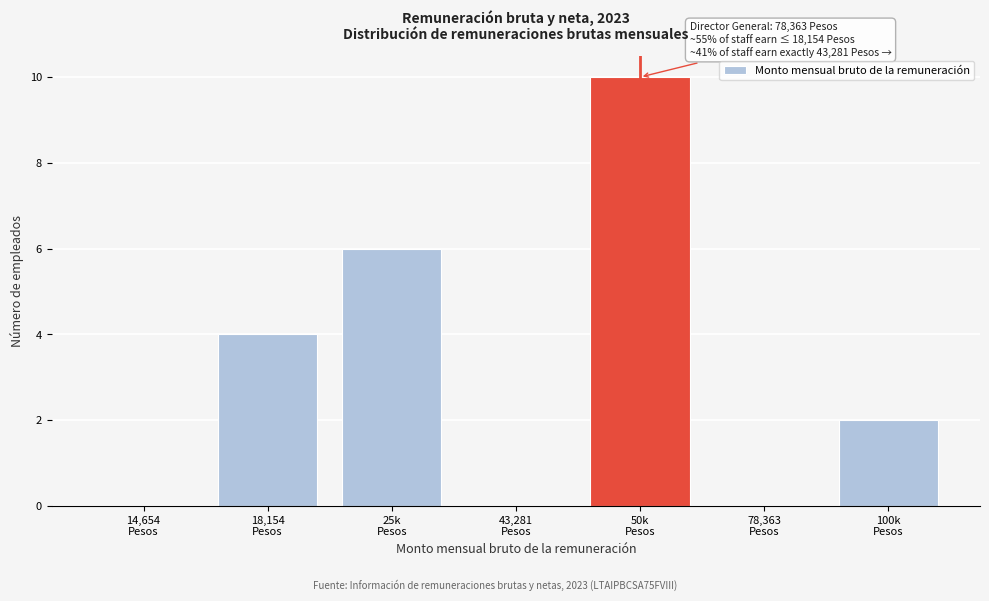

What is the sum of all values?

22